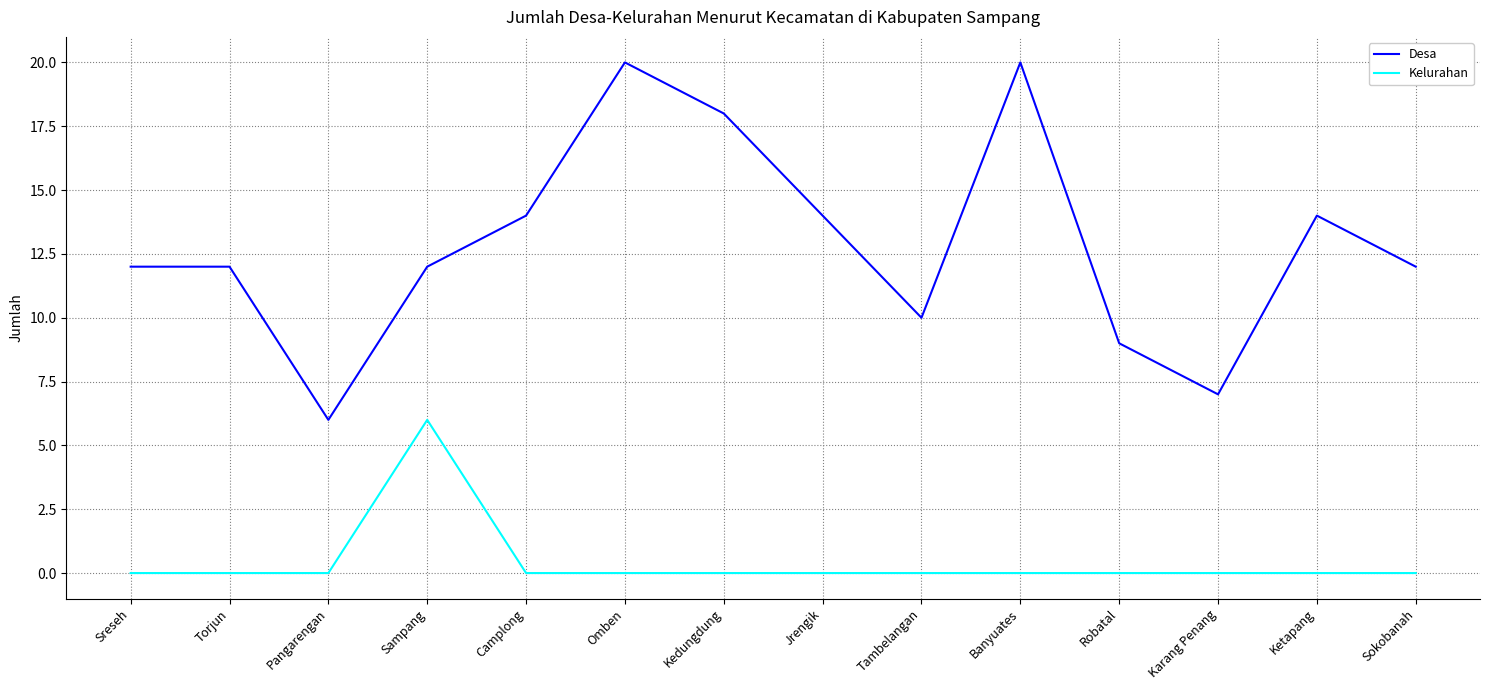

Is this an area chart (filled region under the line)?

No